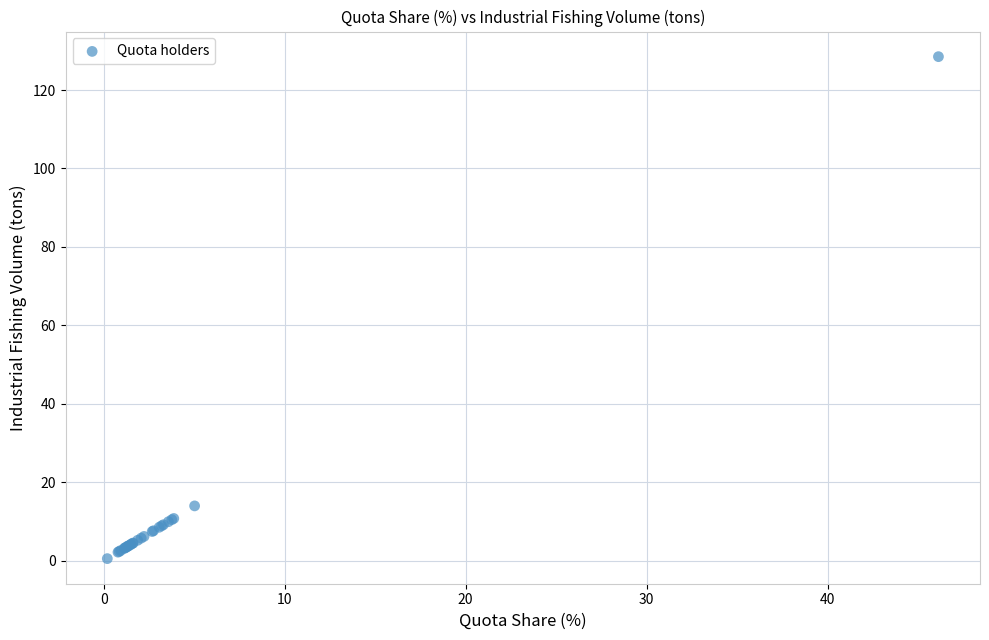

What Y value in the scatter plot is closest to 64?

14.0